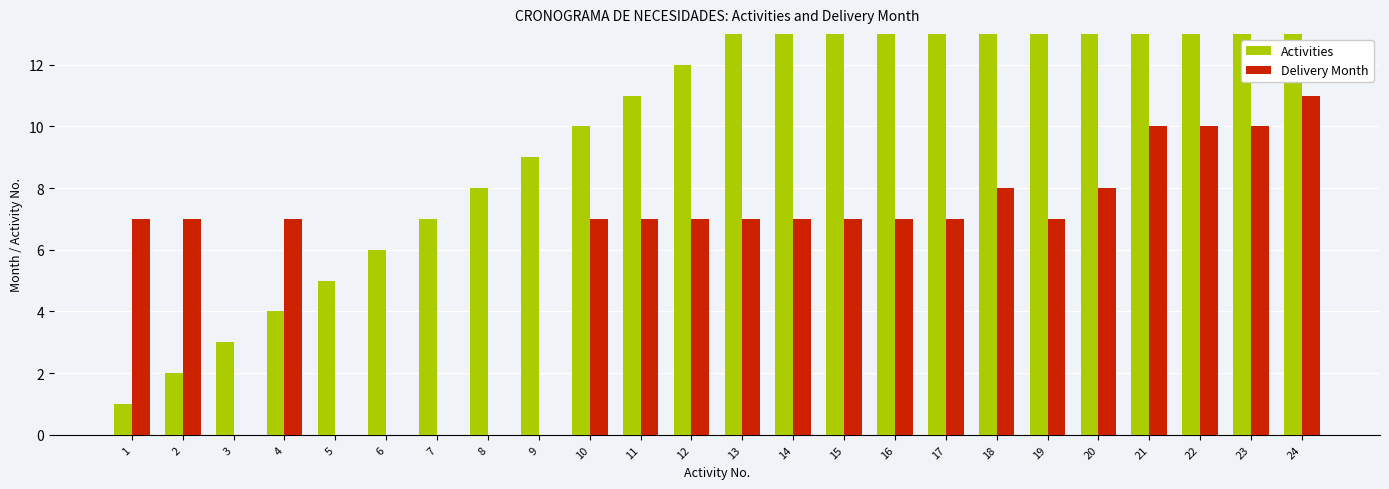

Between 11 and 13, which series saw the biggest shift?

Activities